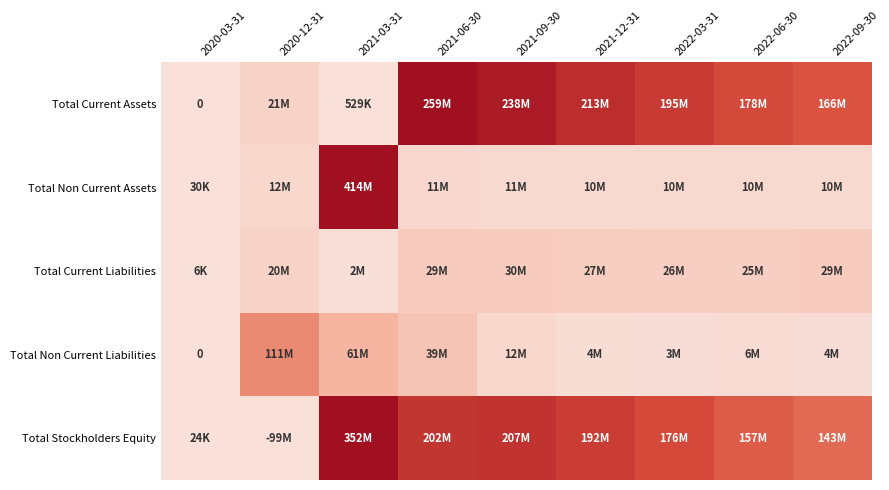

What value does the Total Stockholders Equity series have at 2021-06-30, to the nearest 100?

202261000